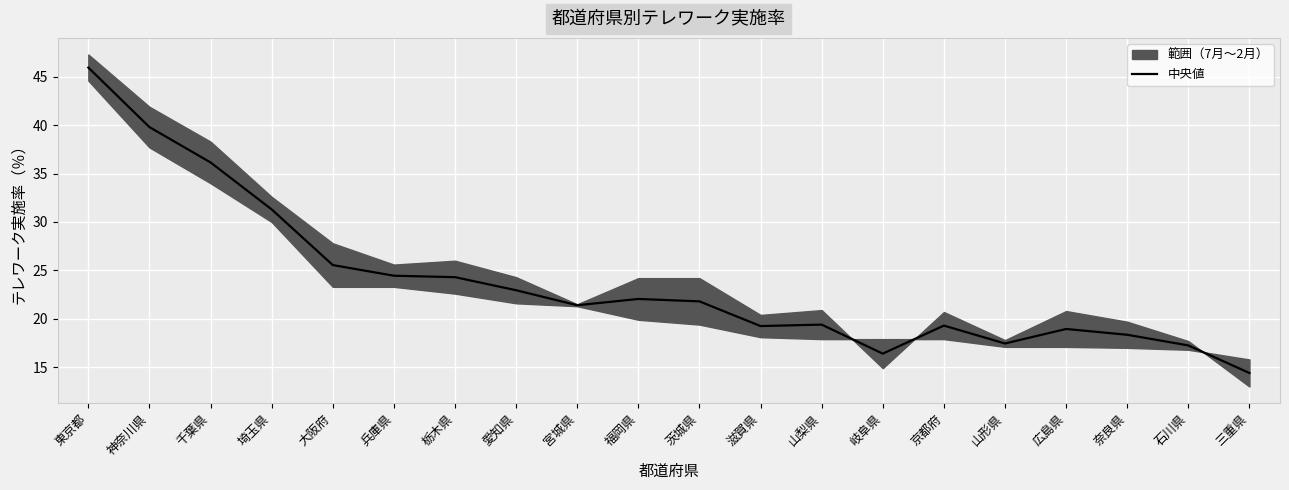

Reading left to right, list all the values displayed in this chart.

東京都=46.0	神奈川県=39.8	千葉県=36.1	埼玉県=31.3	大阪府=25.6	兵庫県=24.5	栃木県=24.3	愛知県=23.0	宮城県=21.4	福岡県=22.0	茨城県=21.8	滋賀県=19.2	山梨県=19.4	岐阜県=16.4	京都府=19.3	山形県=17.5	広島県=19.0	奈良県=18.4	石川県=17.2	三重県=14.4